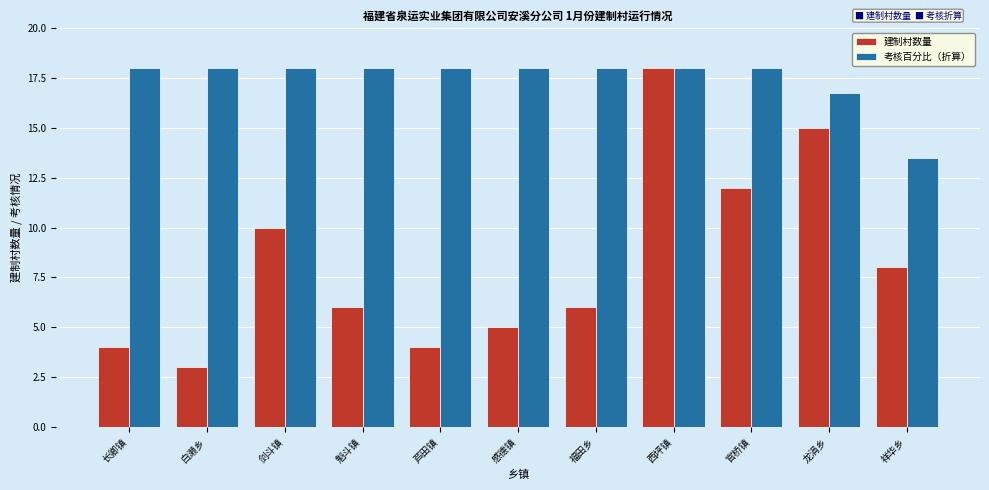

List the series in order of their overall mean, highest first.

考核百分比（折算）, 建制村数量